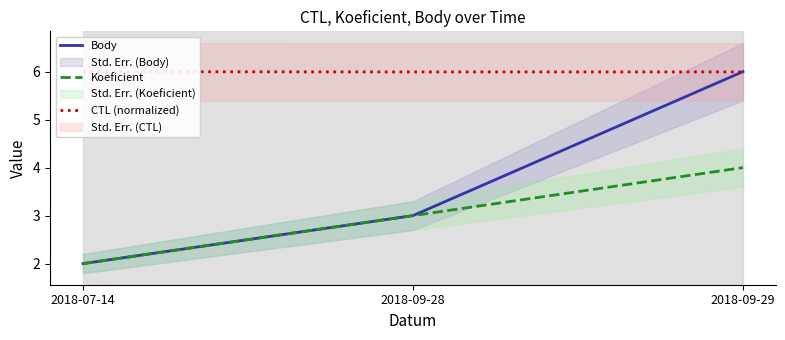

What is the difference between the maximum and minimum values in the Body series?

4